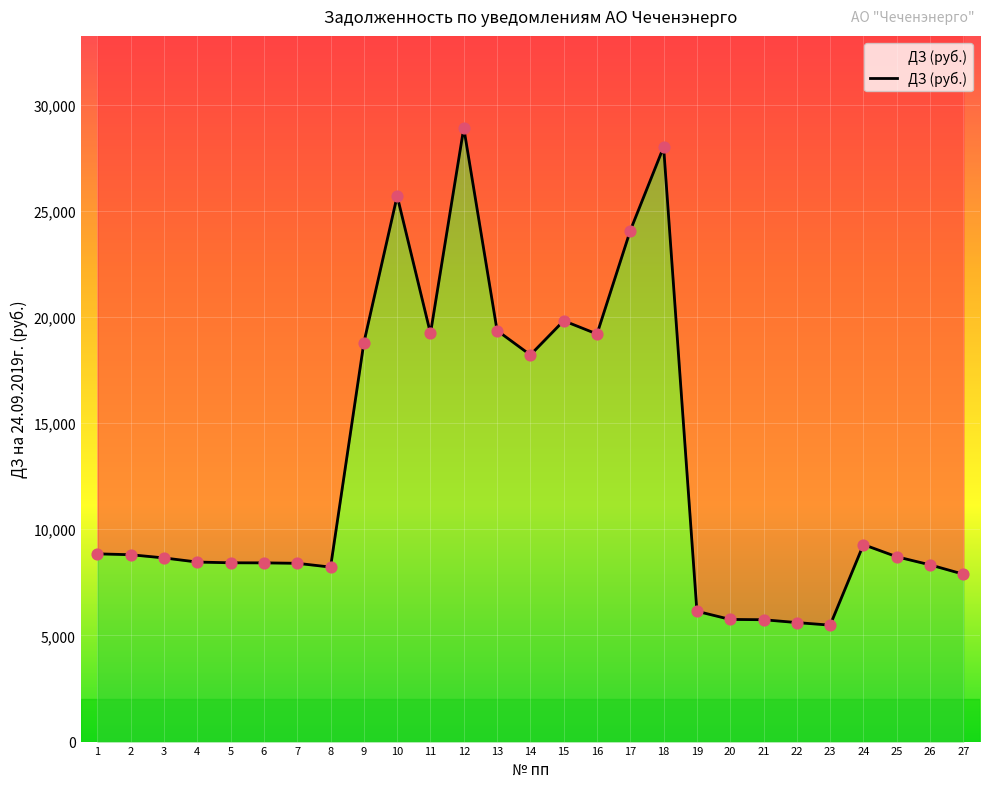

Which has a higher value, 27 or 24?

24